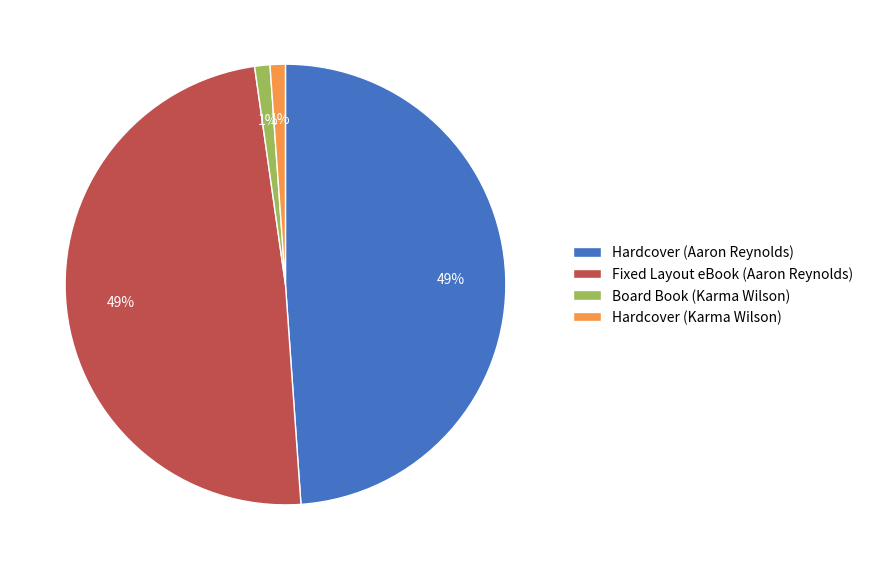

The Hardcover (Aaron Reynolds) slice represents 62% of the pie. True or false?

False